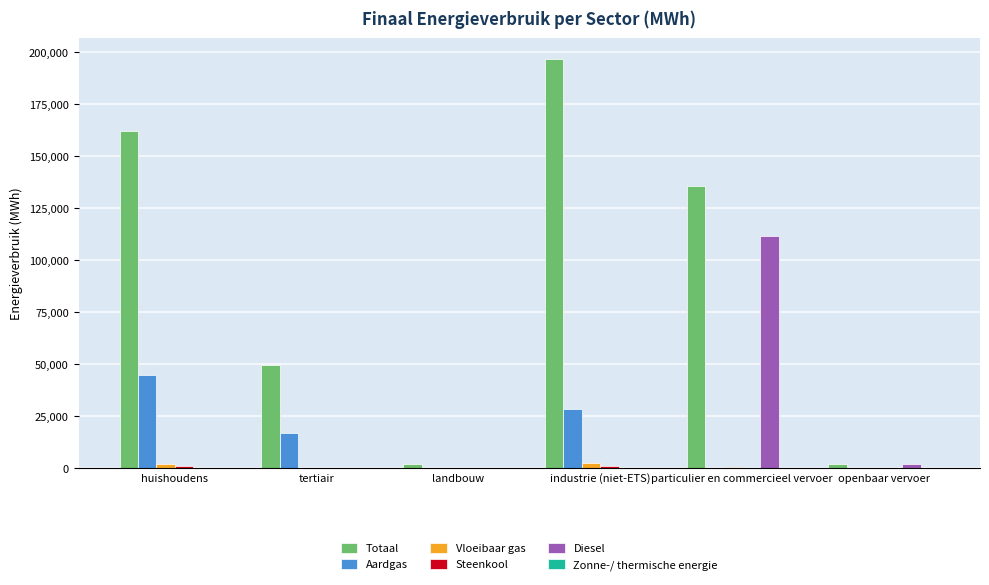

Which series has the largest total across all categories?

Totaal